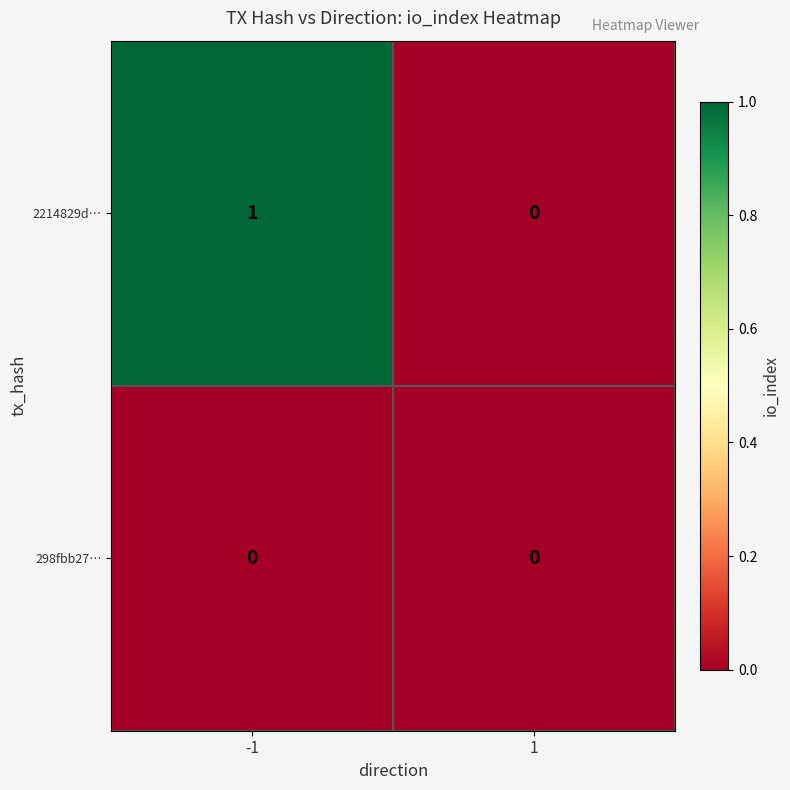

How many data points does each series have?

2